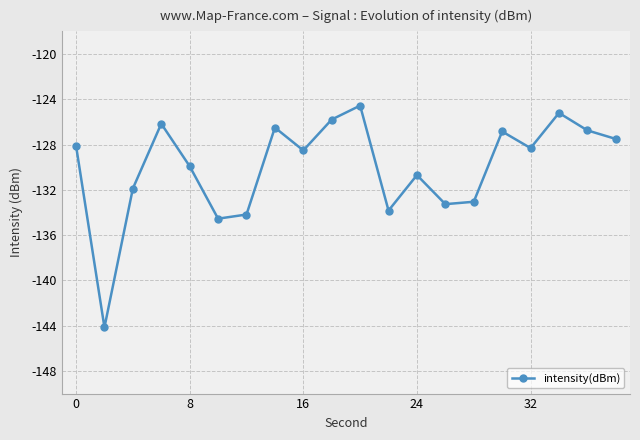

Does the chart have visible grid lines?

Yes